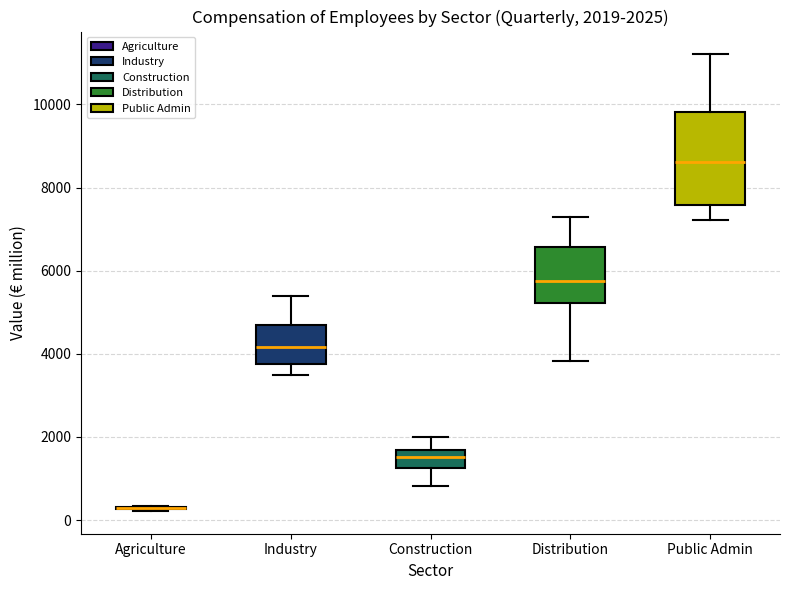

Which box is the tallest, from its lower edge to its upper edge?

Public Admin